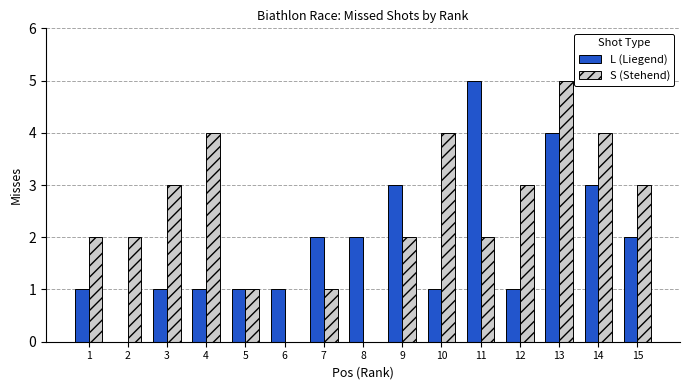

What is the total value across all series at 10?

5